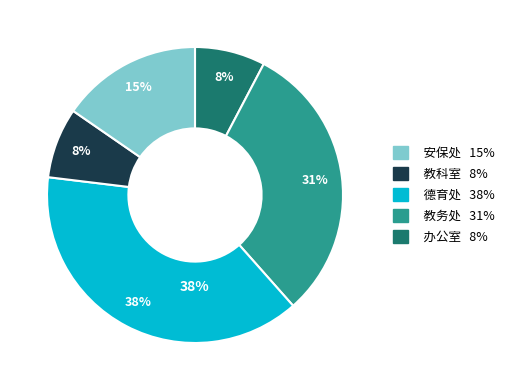

Rank the categories by value from lowest to highest.

办公室, 教科室, 安保处, 教务处, 德育处